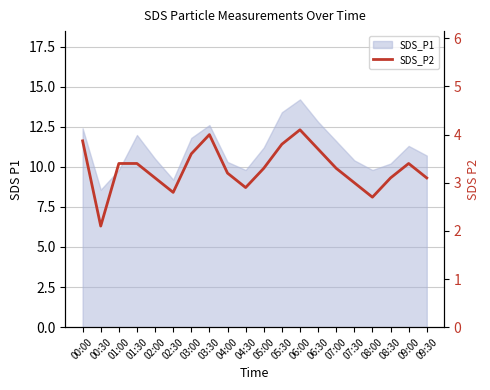

Reading left to right, list all the values displayed in this chart.

3.9	2.1	3.4	3.4	3.1	2.8	3.6	4.0	3.2	2.9	3.3	3.8	4.1	3.7	3.3	3.0	2.7	3.1	3.4	3.1